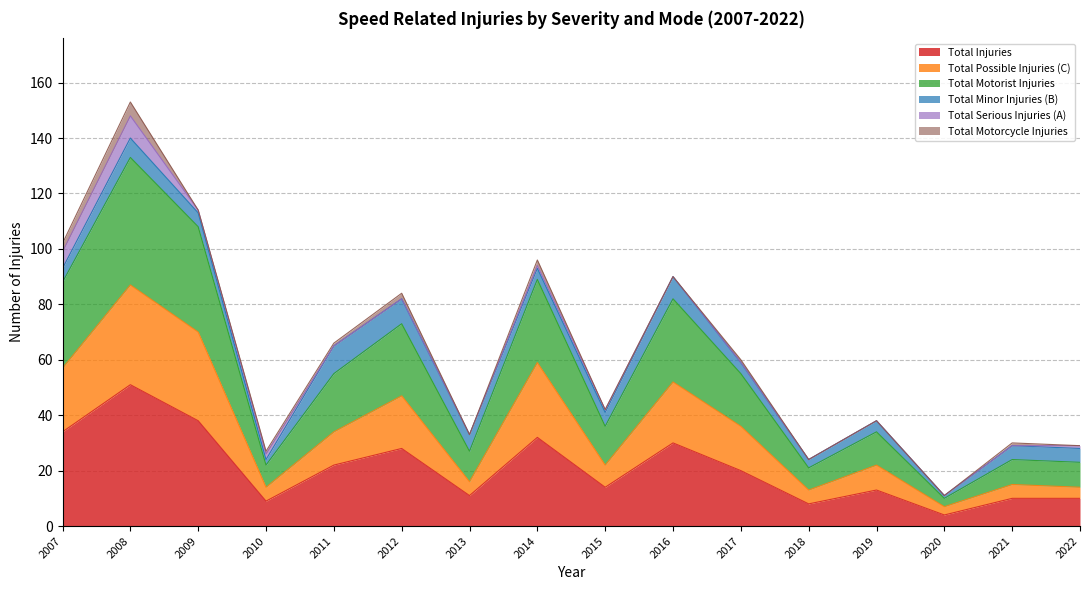

Count the number of categories in the chart.

16